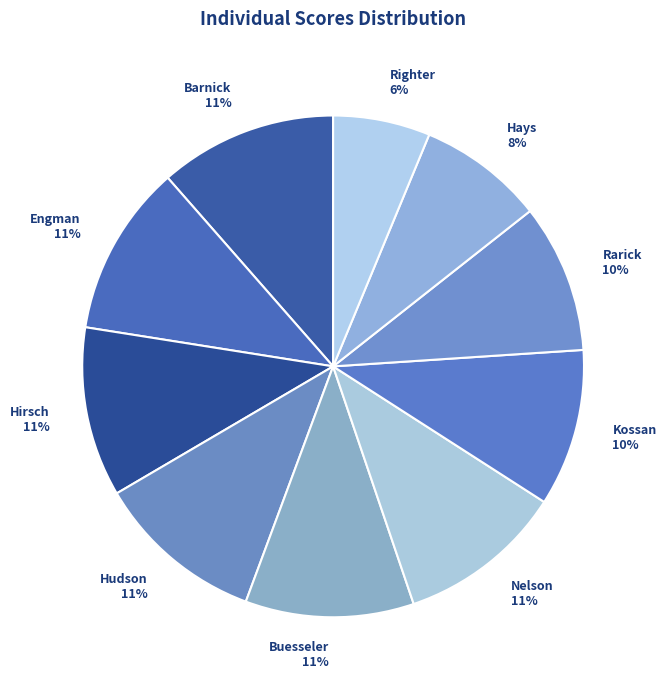

To the nearest percent, what portion does Nelson represent?

11%